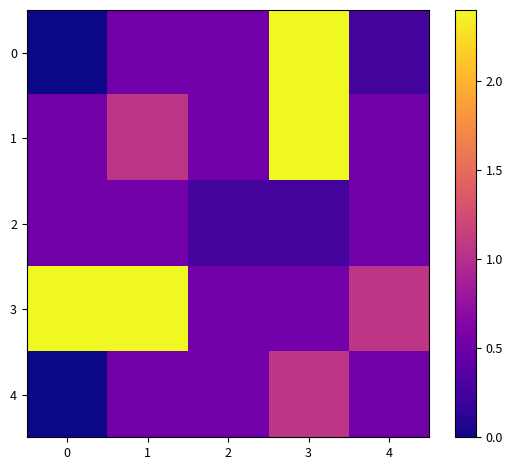

What is the difference between the highest and lowest values at 2?

0.3